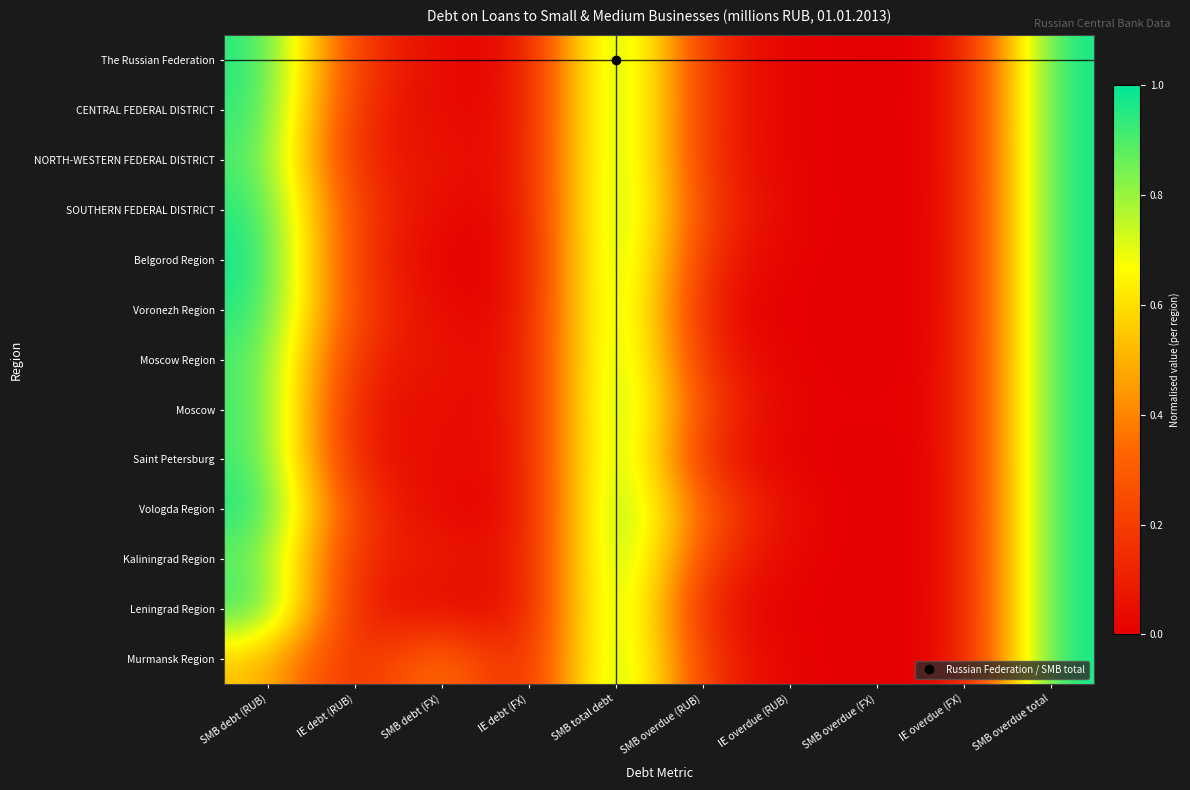

Which series has the largest range (max minus min)?

The Russian Federation